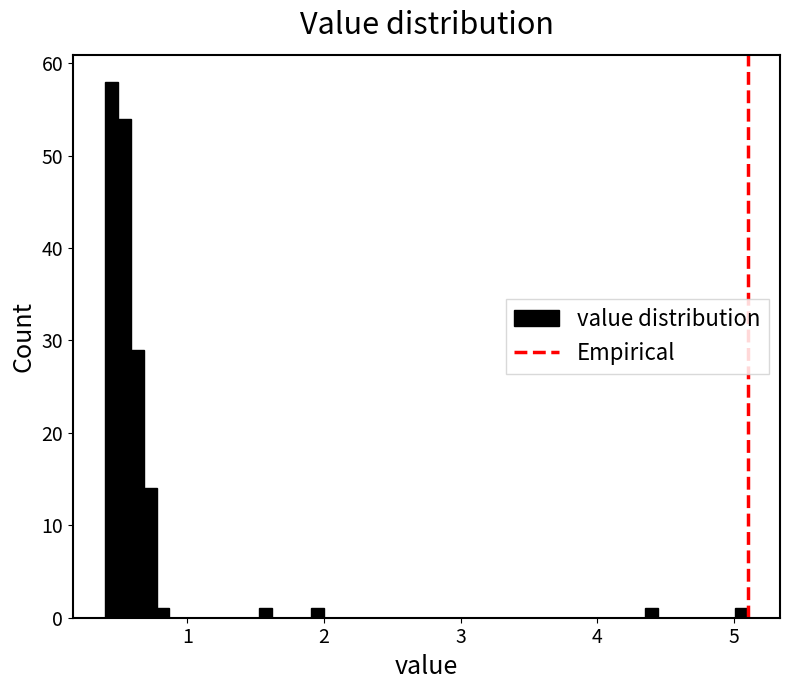

Read against the x-axis, roughly where is the centre of the tallest bar?

0.4